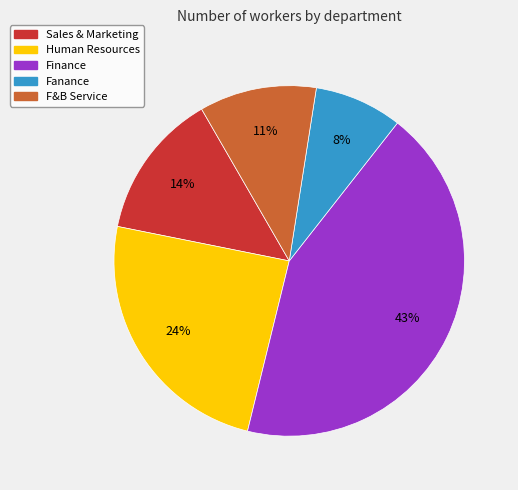

What percentage is the Human Resources slice, to the nearest percent?

24%